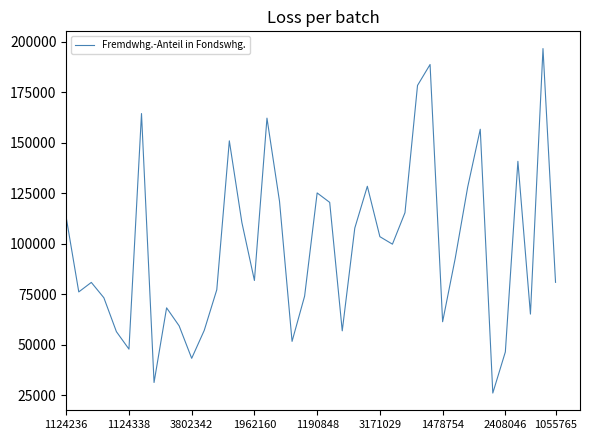

What is the difference between the maximum and minimum values?

170653.3